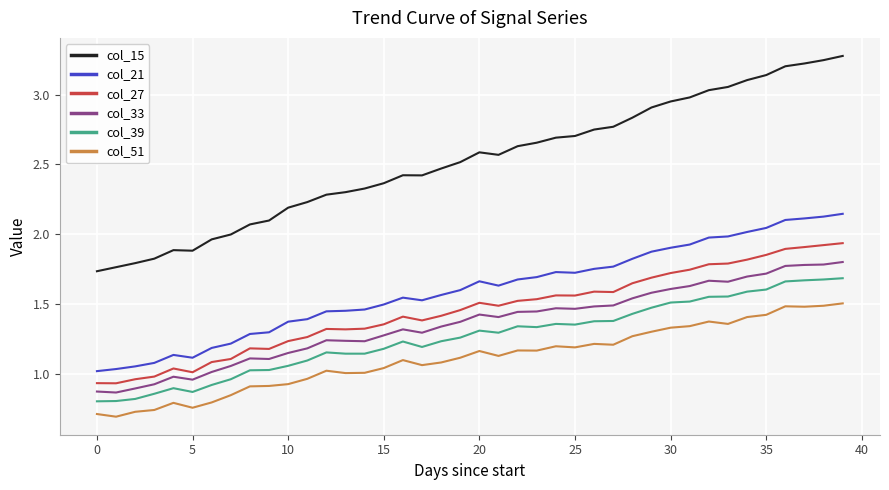

True or false: col_21 and col_27 intersect in this chart.

False